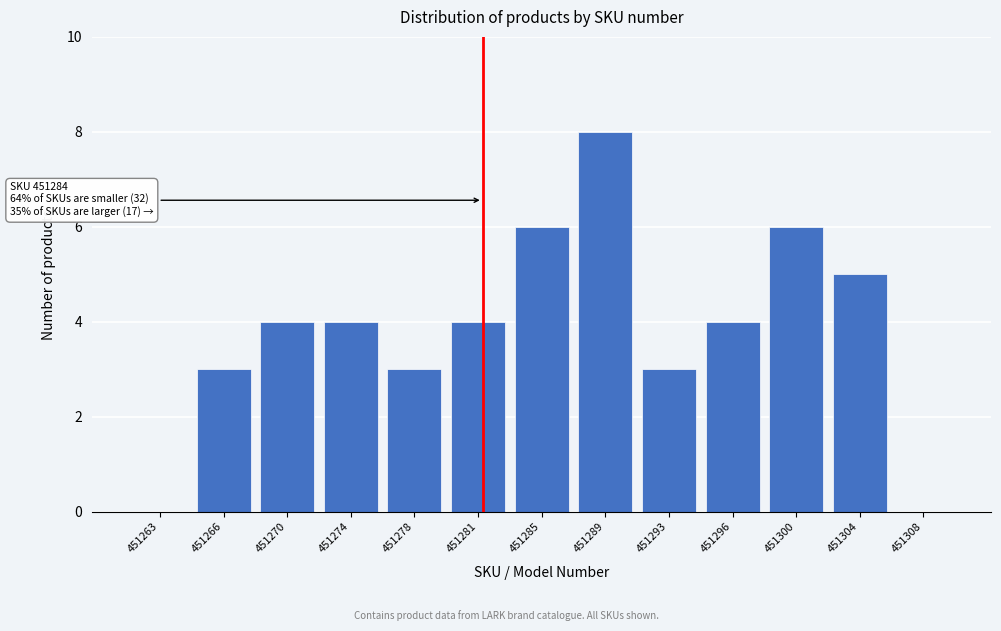

Reading left to right, list all the values displayed in this chart.

451263=0	451266=3	451270=4	451274=4	451278=3	451281=4	451285=6	451289=8	451293=3	451296=4	451300=6	451304=5	451308=0